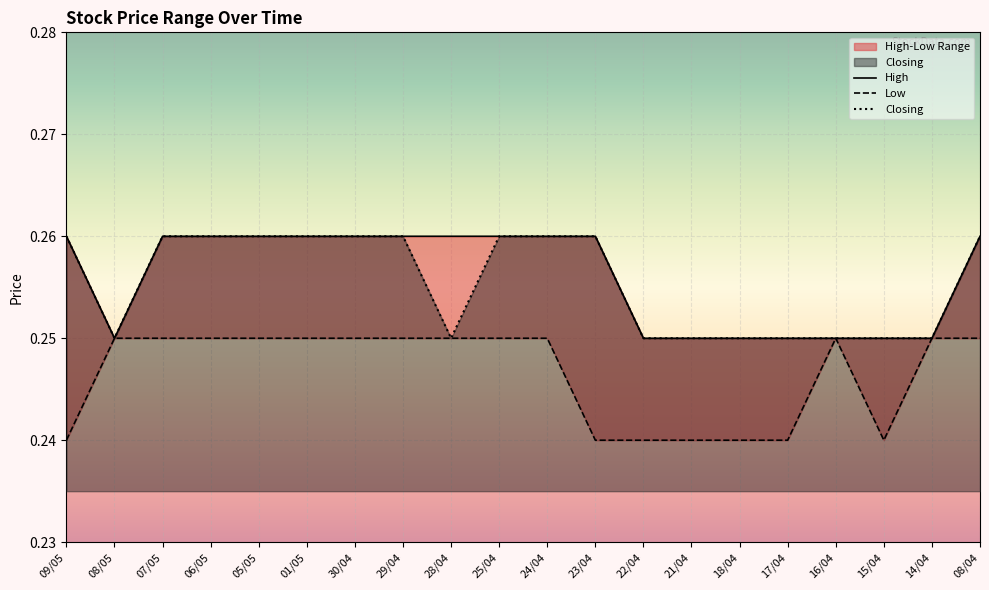

True or false: Low and Closing intersect in this chart.

False